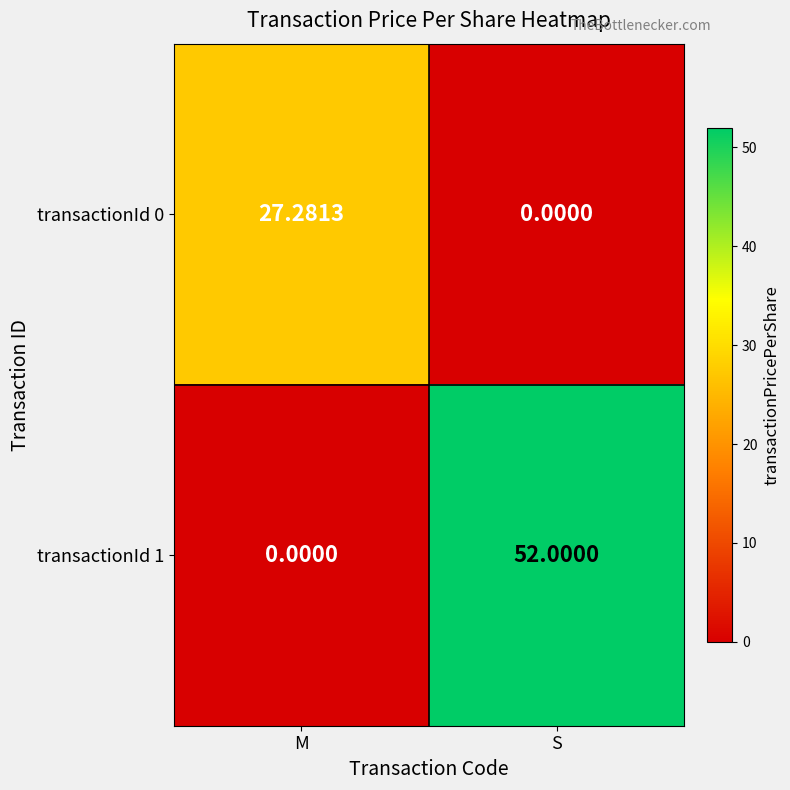

Rank the series at S from highest to lowest value.

transactionId 1, transactionId 0